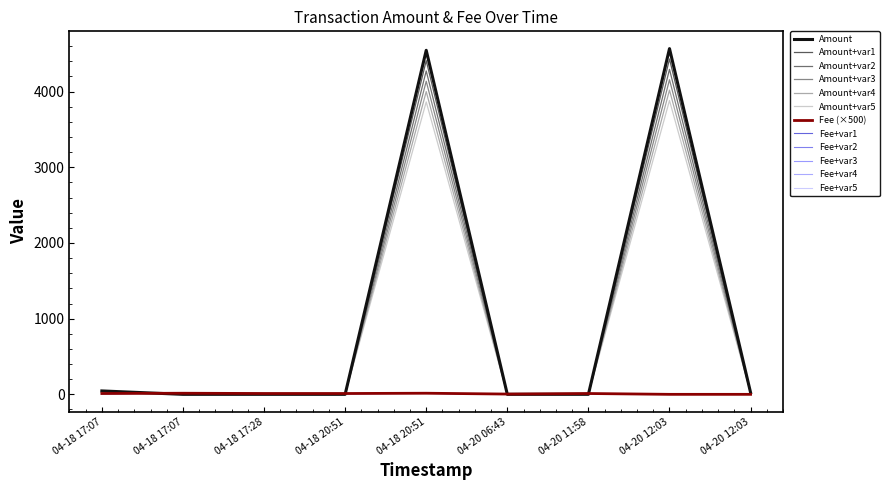

What is the label of the 1st point from the left?

04-18 17:07